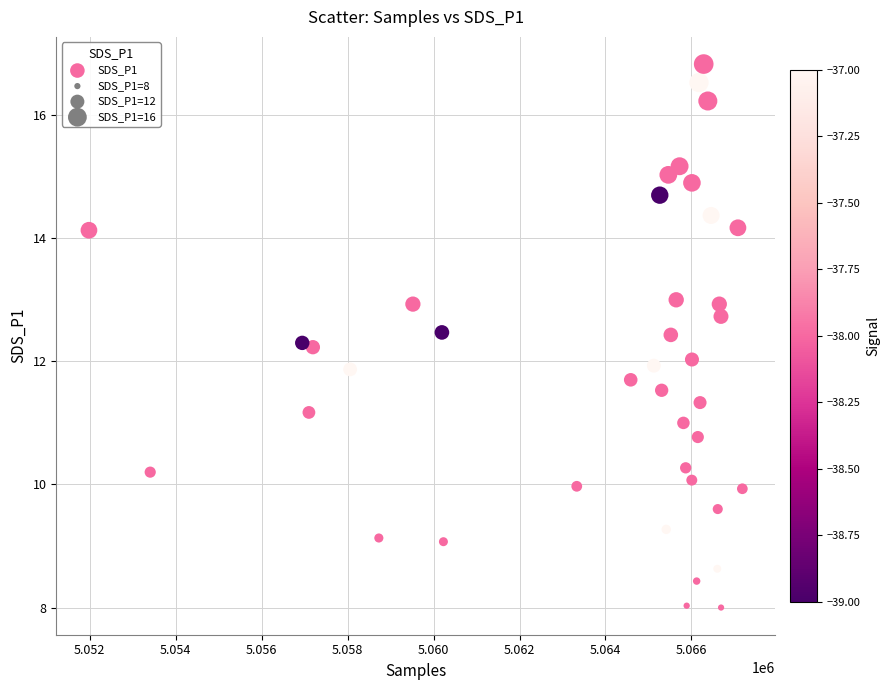

What is the range of Y values (max minus min)?

8.8